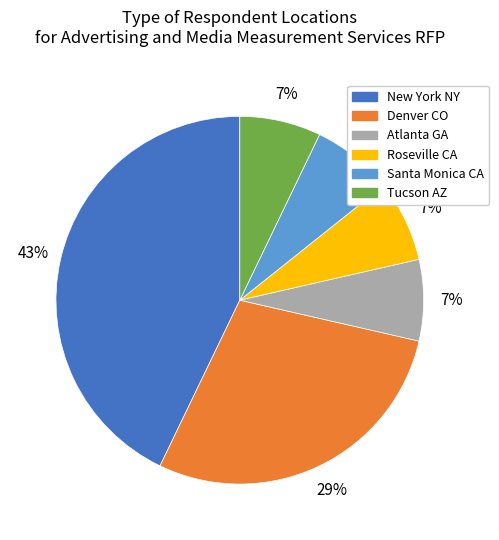

Which category has the biggest portion of the pie?

New York NY